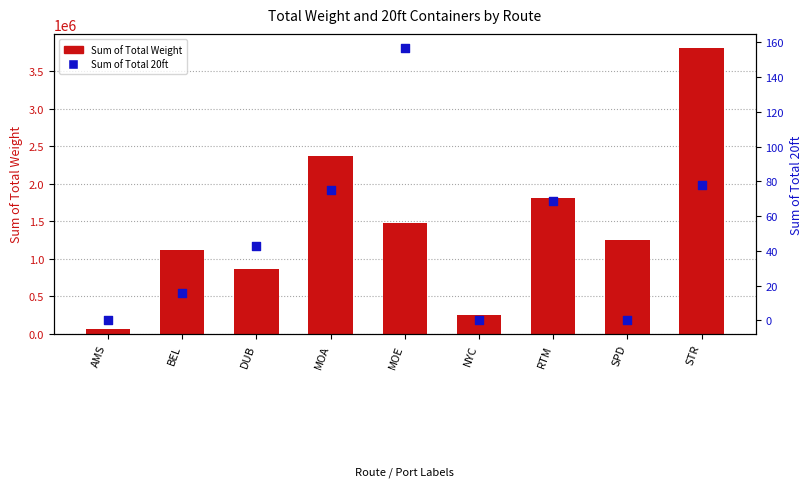

Which series has the widest spread of Y values?

Sum of Total Weight